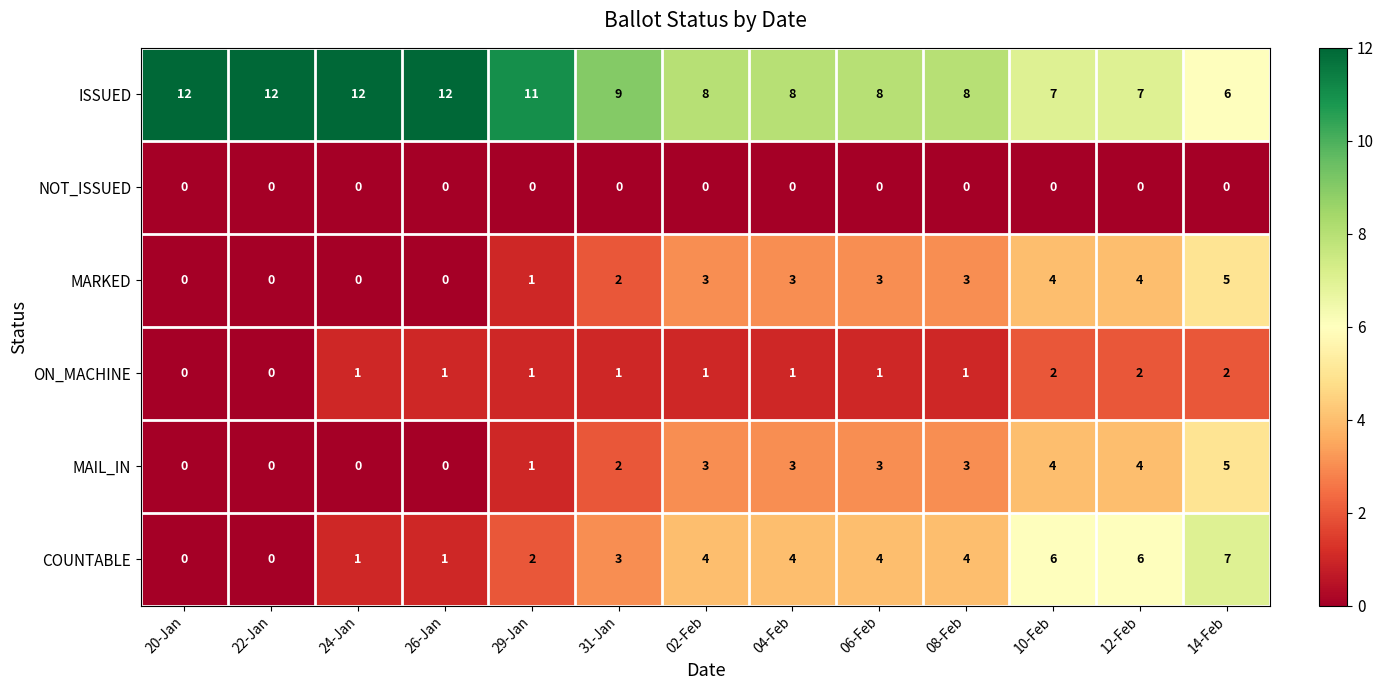

What is the difference between the maximum and second lowest values in the MAIL_IN series?

5